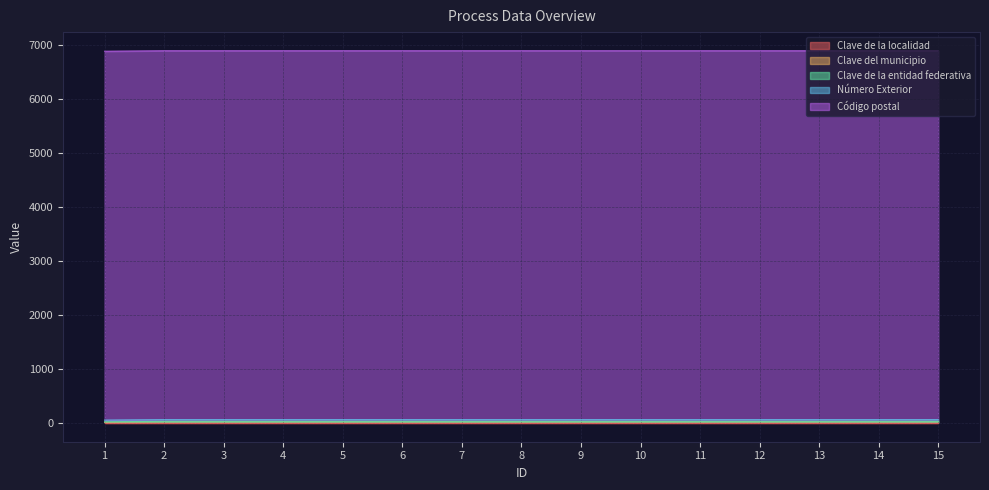

True or false: Código postal and Clave de la entidad federativa cross at least once.

False